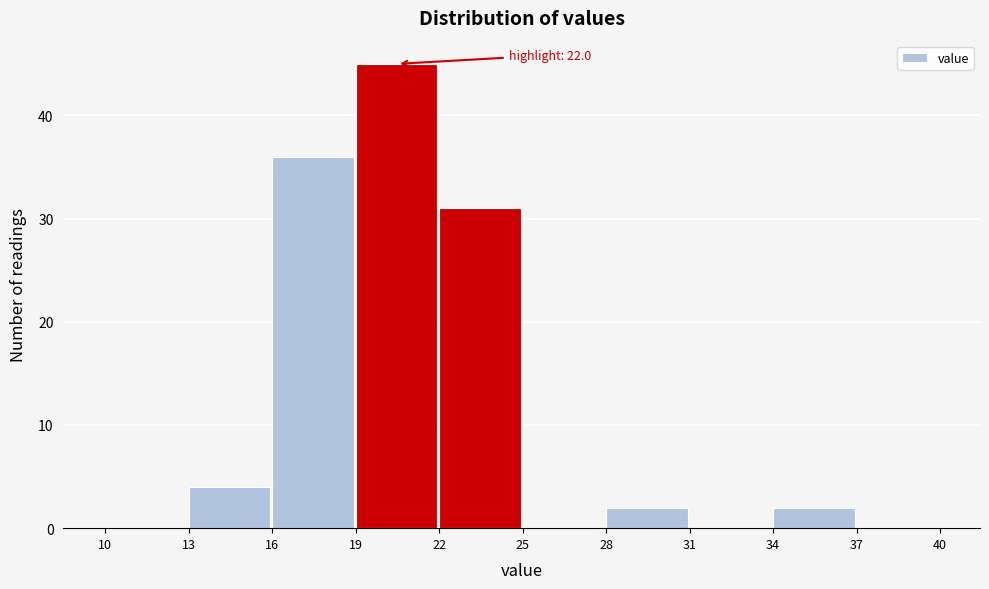

Over which range of the x-axis is the bar tallest?

19 to 22